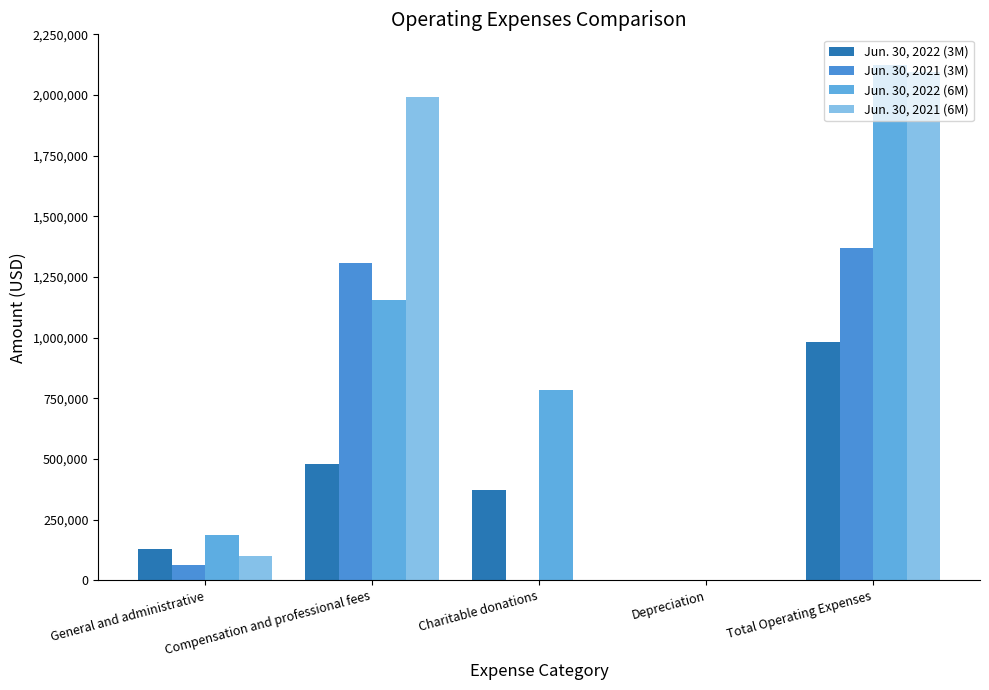

What is the label of the 2nd bar from the right?

Depreciation